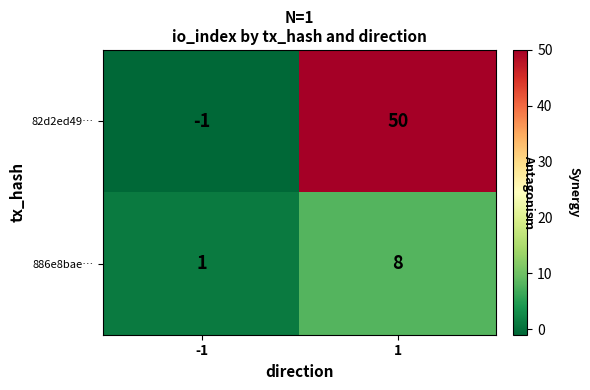

What is the difference between the maximum and minimum values in the 886e8bae… series?

7